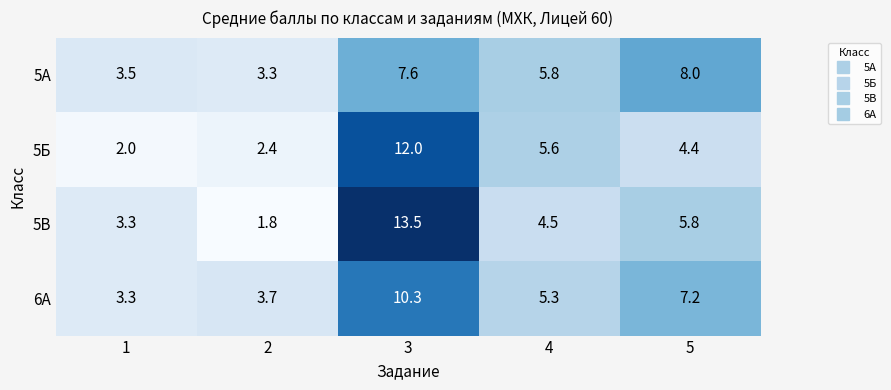

What is the total value across all series at 5?

25.4